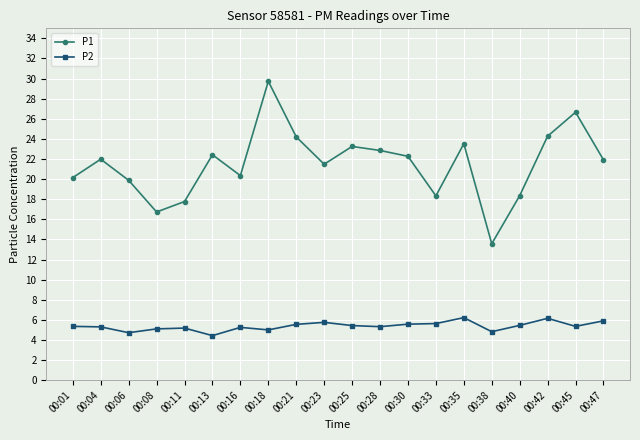

True or false: P1 and P2 cross at least once.

False